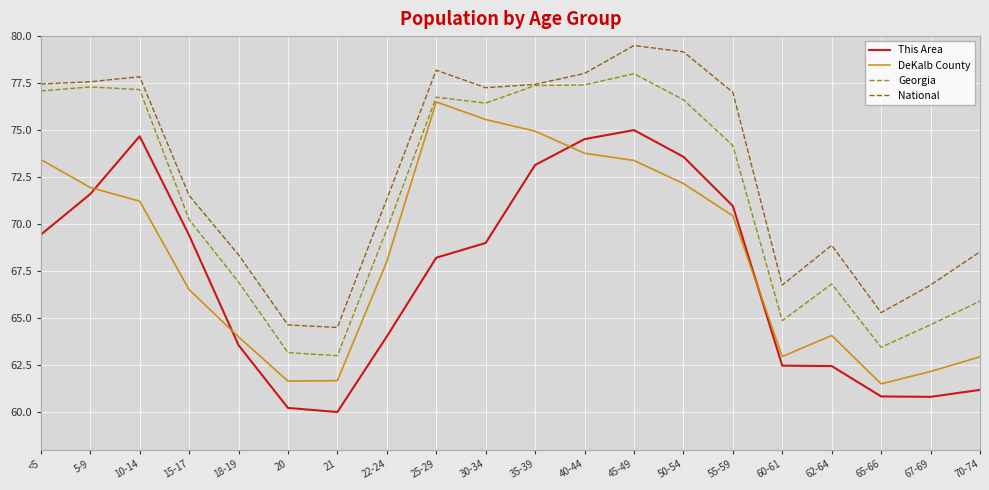

Which category has the highest value across all series?

45-49